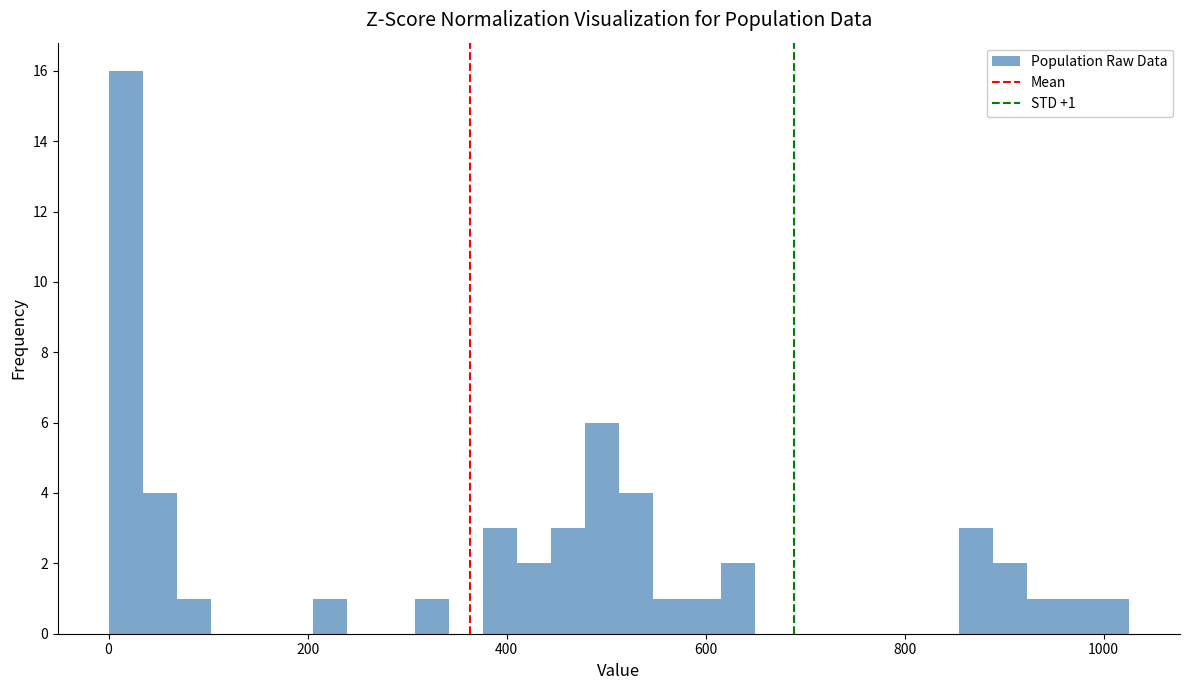

Around what value on the x-axis is the tallest bar? Give the approximate position of its centre, as read against the axis.

20